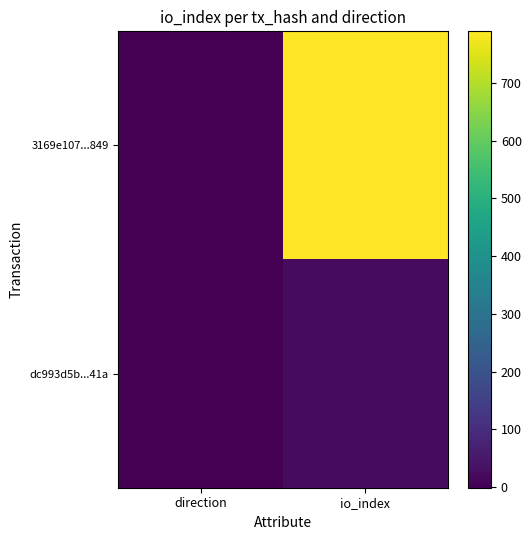

At which category does the chart reach its peak across all series?

io_index